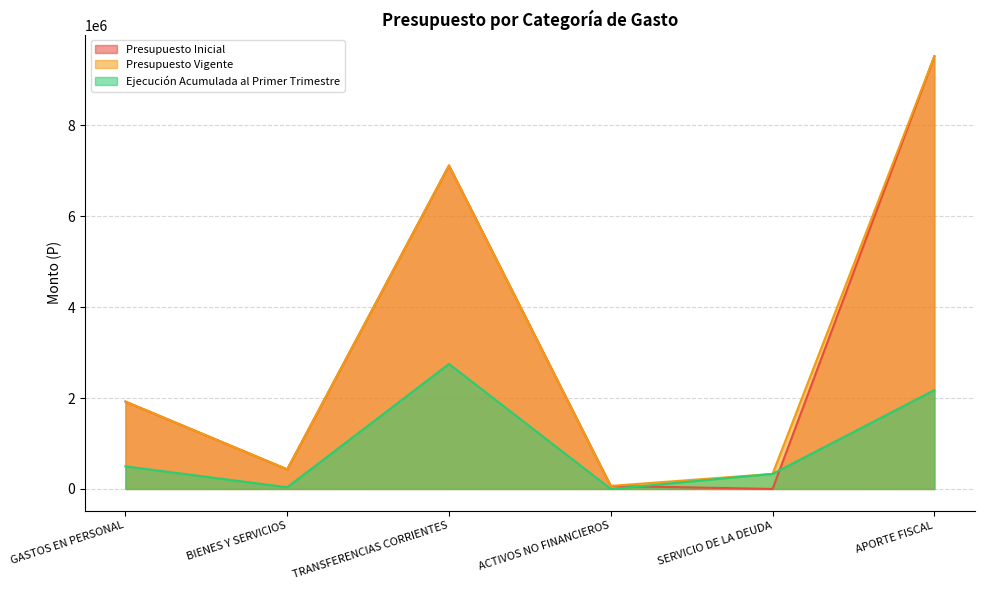

Rank the series by their maximum value, from highest to lowest.

Presupuesto Inicial, Presupuesto Vigente, Ejecución Acumulada al Primer Trimestre